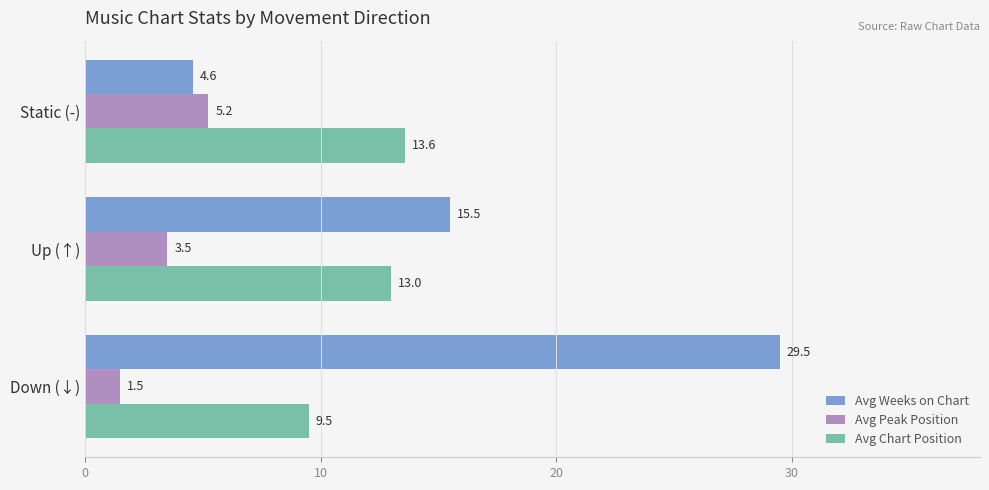

Rank the series by their average value, from lowest to highest.

Avg Peak Position, Avg Chart Position, Avg Weeks on Chart